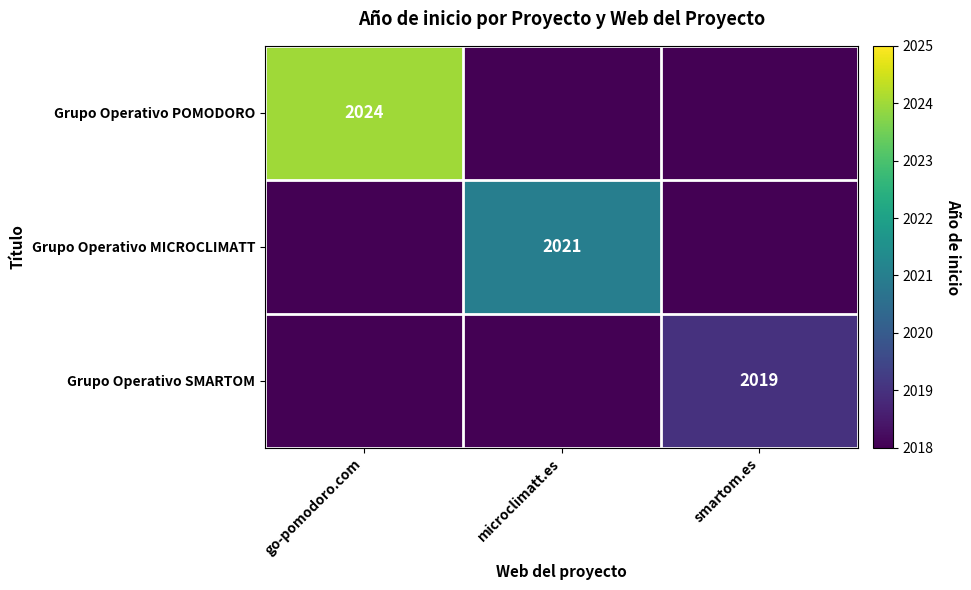

Is it true that Grupo Operativo POMODORO equals 2024 at go-pomodoro.com?

True